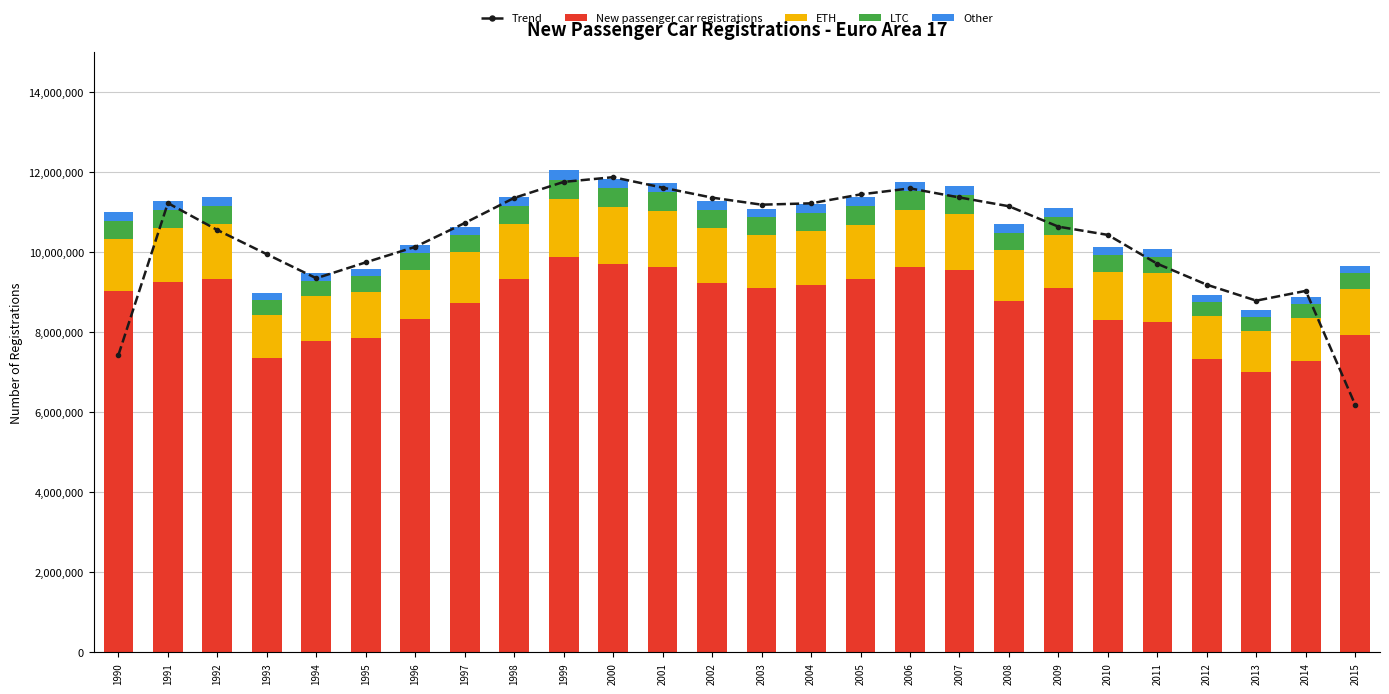

What is the value of the Trend bar at the 23rd from the left?

9179204.7